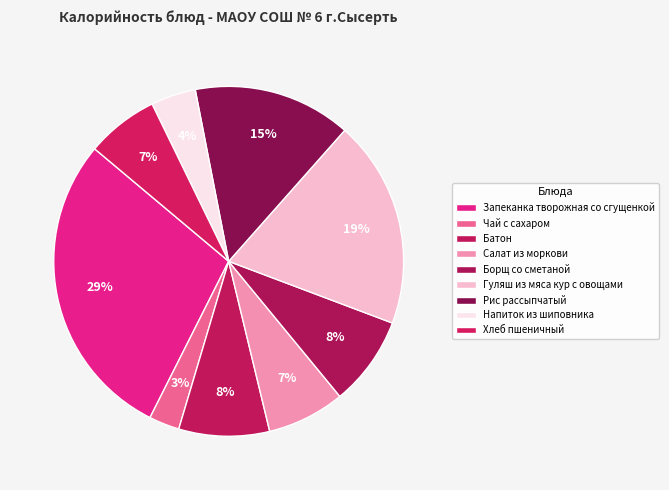

How many slices are in this pie chart?

9